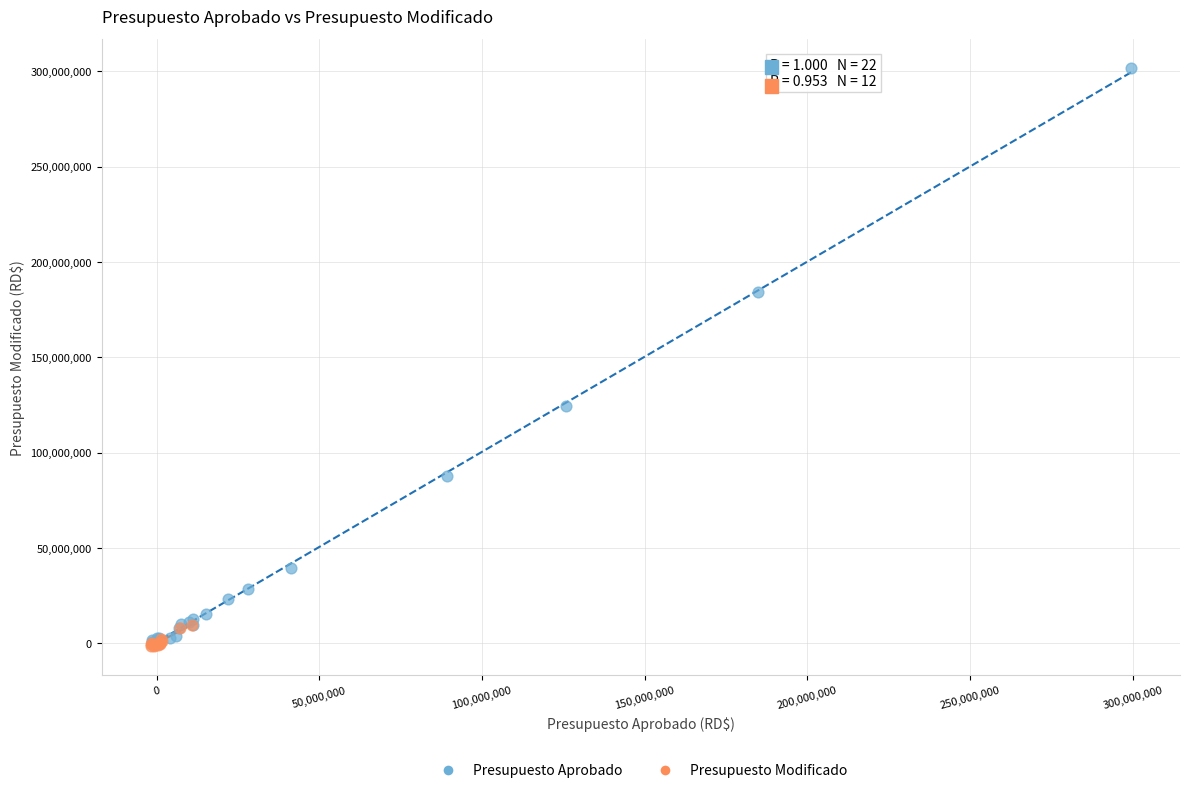

Which series has the widest spread of Y values?

Presupuesto Aprobado